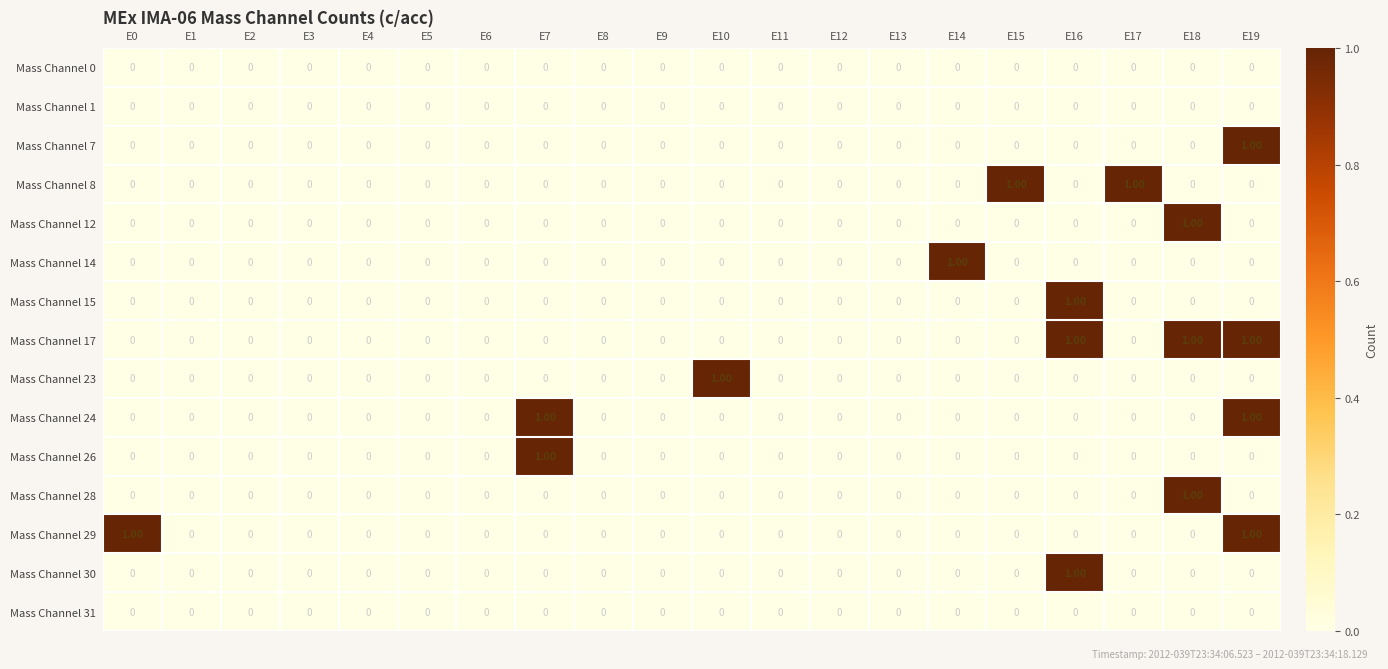

Which series has the largest total across all categories?

Mass Channel 17